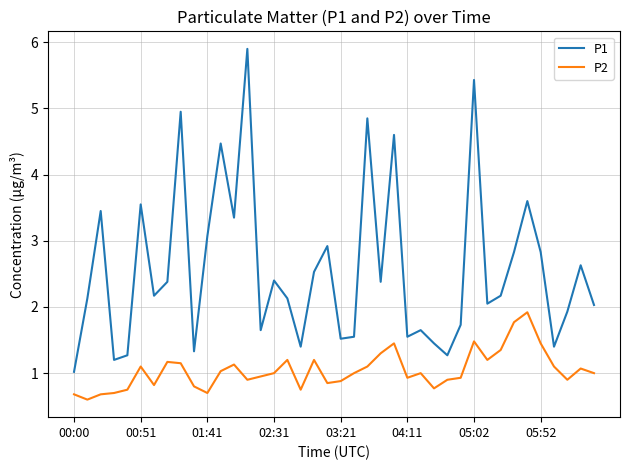

Which series has the largest total across all categories?

P1